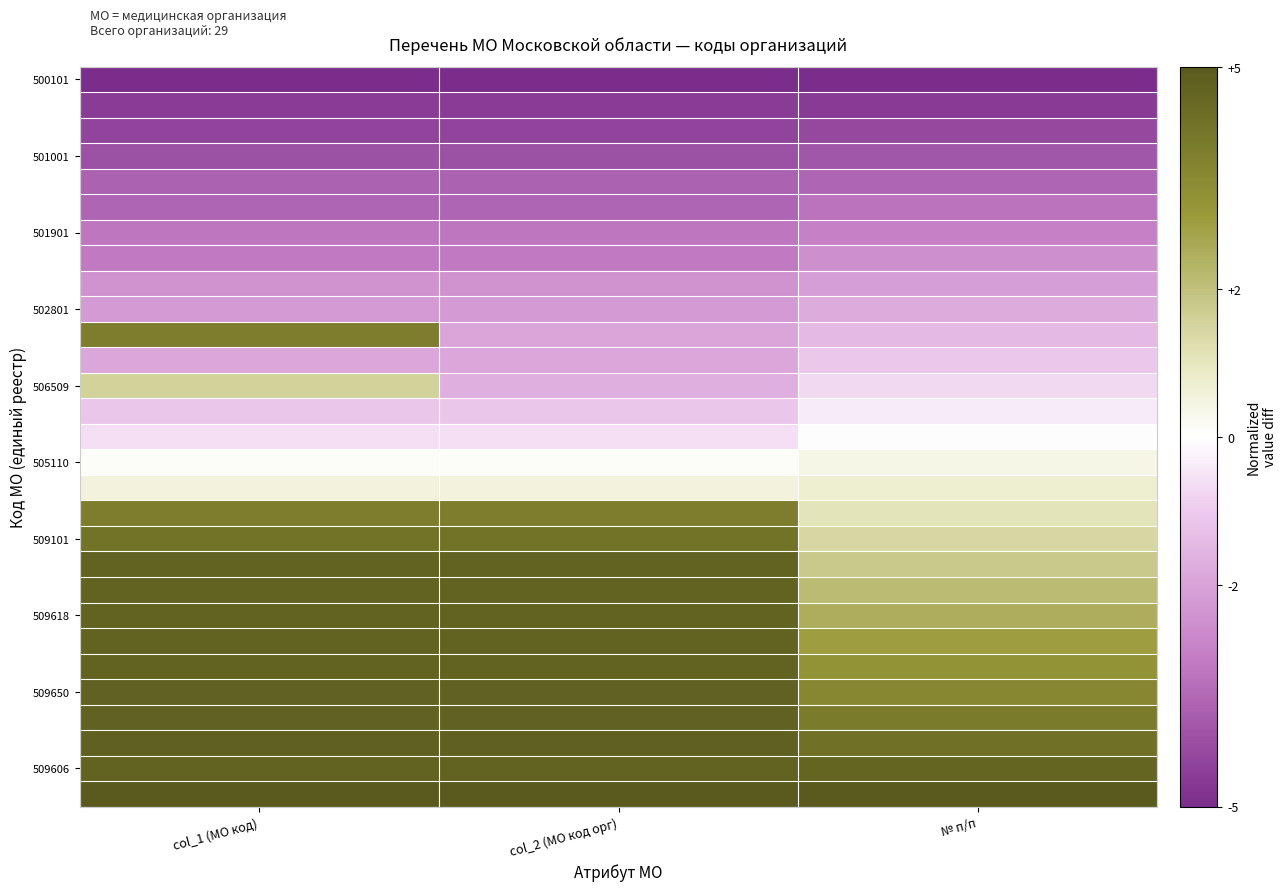

What is the greatest value displayed?

5.0